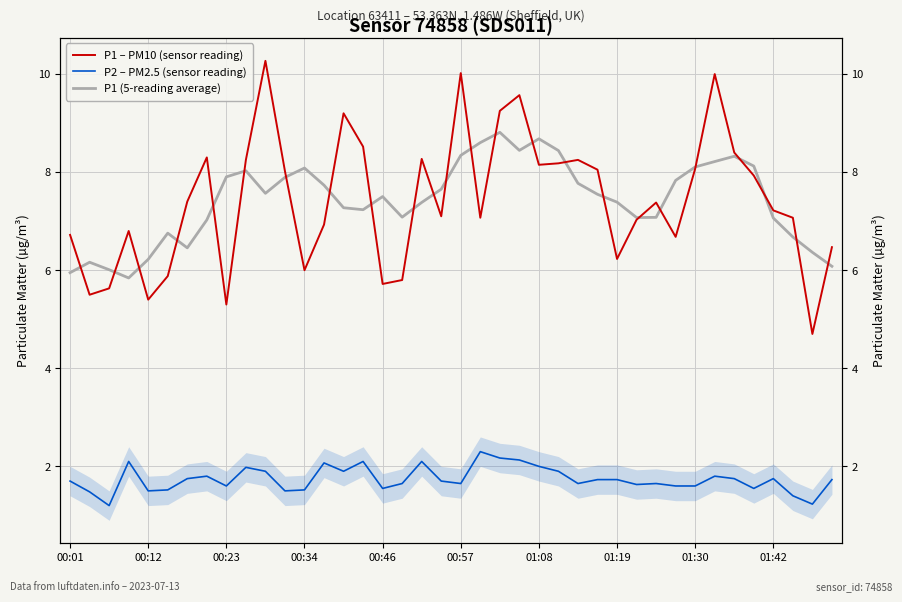

How many data points in P1 – PM10 (sensor reading) are above 7?

25